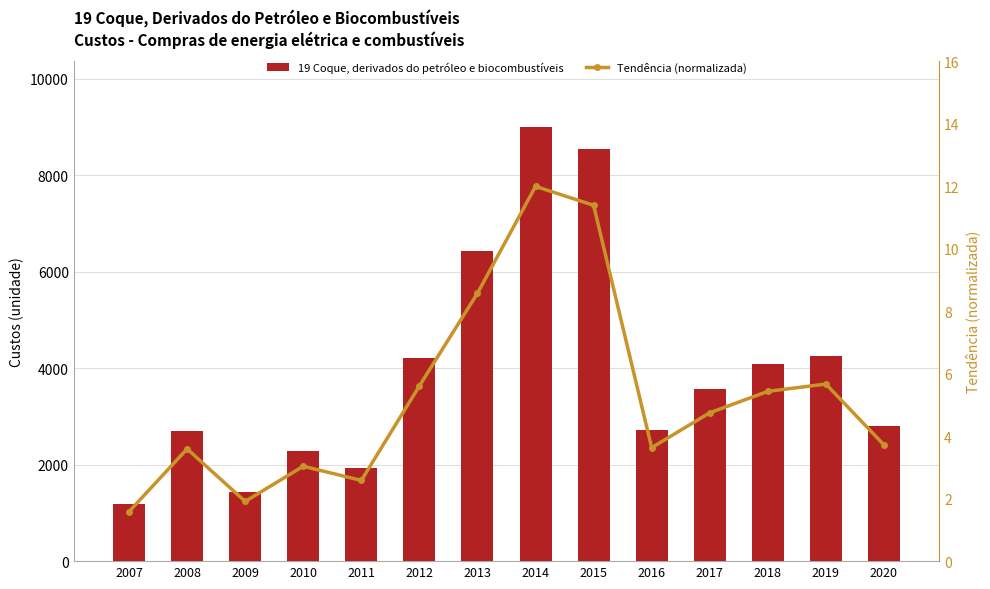

At 2012, list the series in order from largest to smallest.

19 Coque, derivados do petróleo e biocombustíveis, Tendência (normalizada)